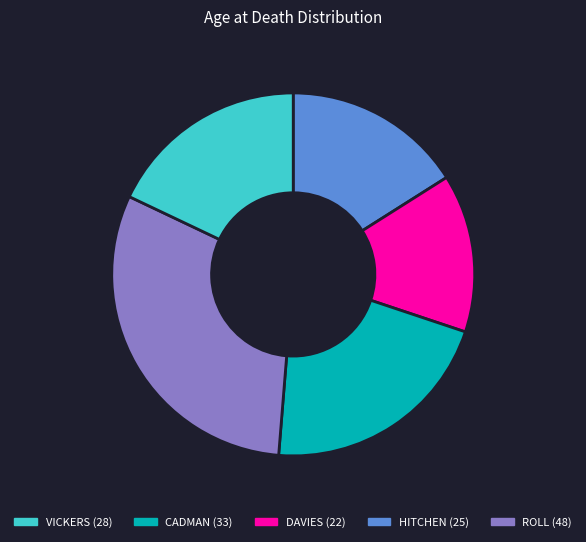

Is there a majority slice in this chart?

No